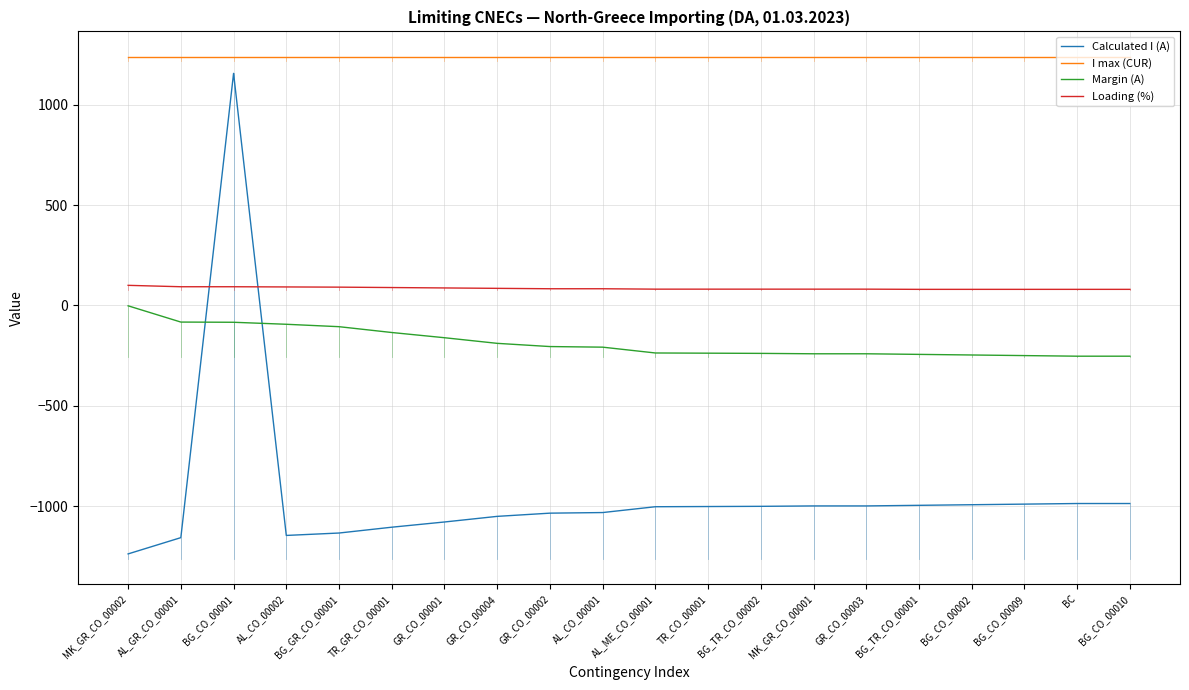

True or false: Margin (A) and Loading (%) intersect in this chart.

False